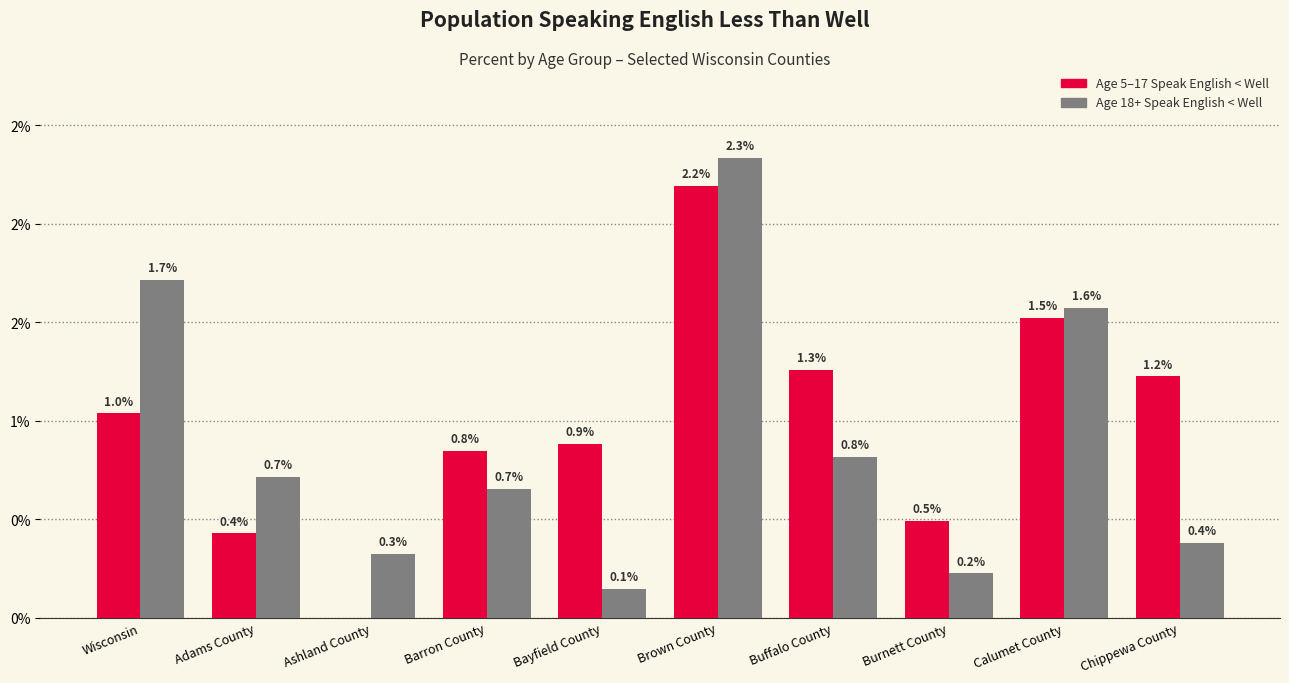

Are the bars grouped side by side (vs. stacked)?

Yes